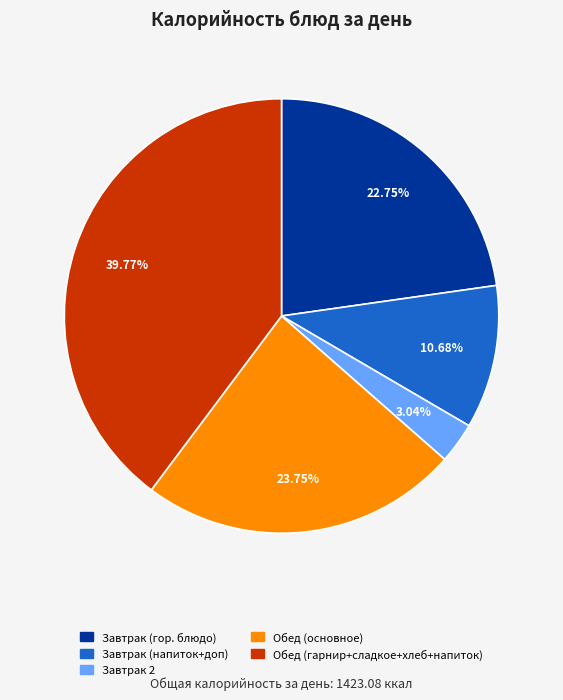

Is there any slice that represents more than half of the pie?

No